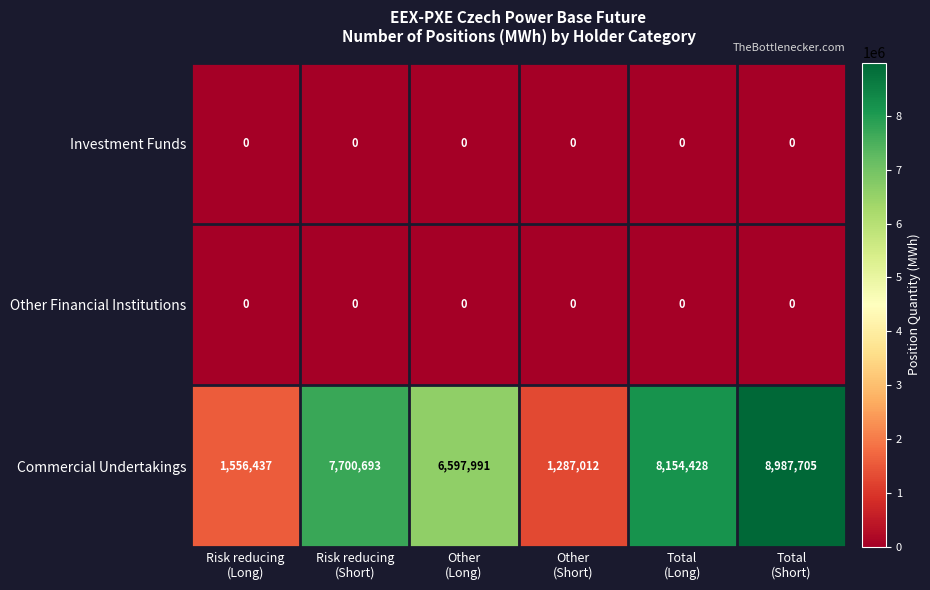

Which series has the widest spread of values?

Commercial Undertakings